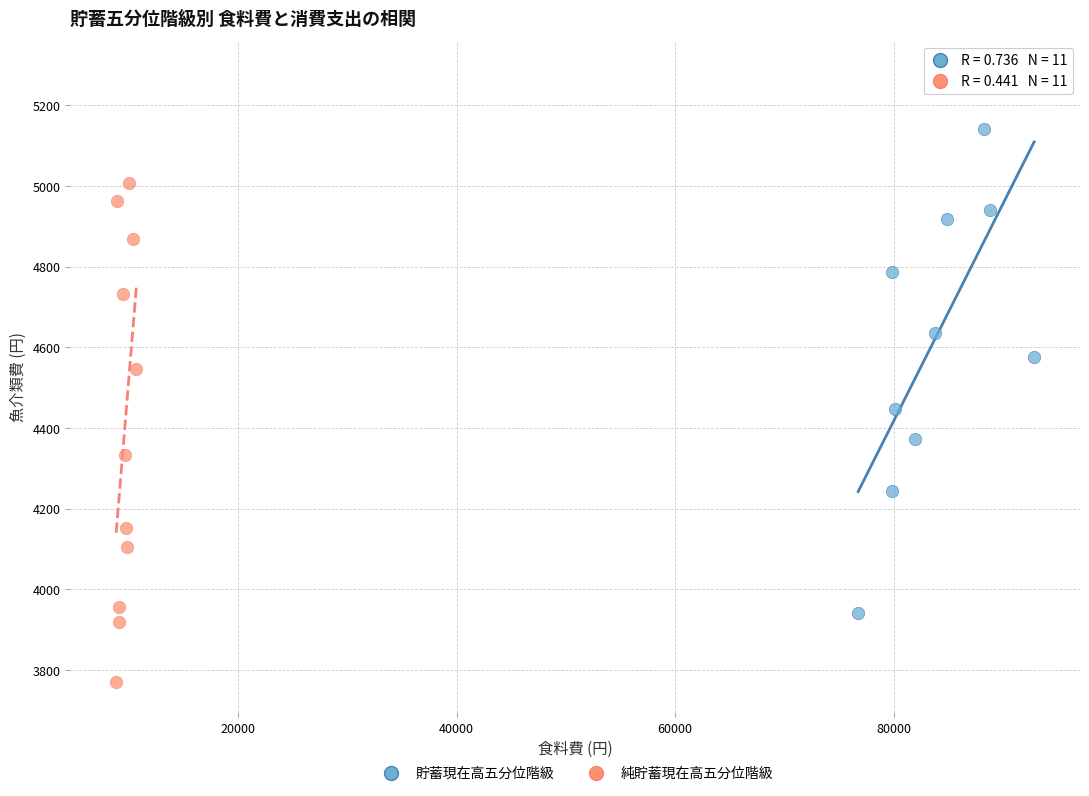

Which series reaches the maximum Y coordinate?

貯蓄現在高五分位階級